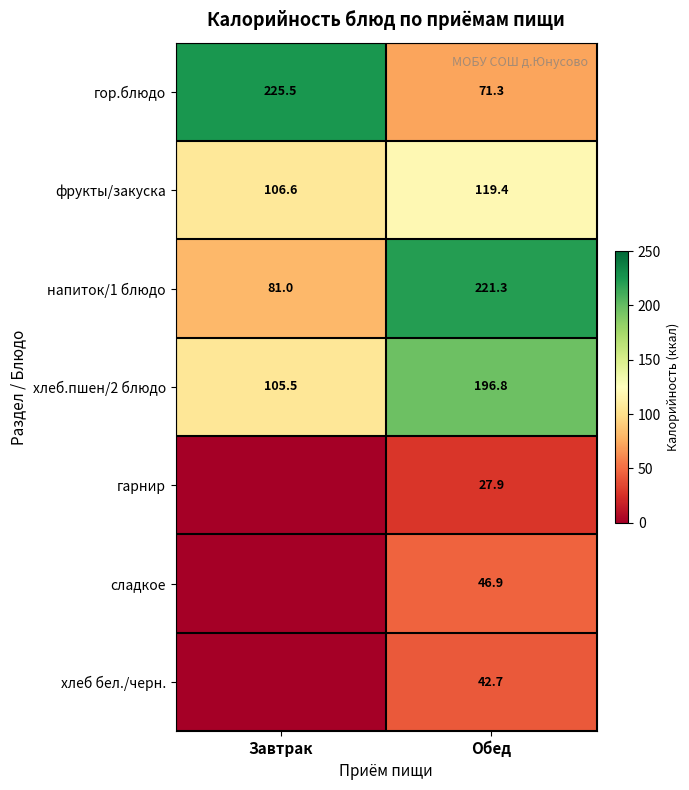

Is the value of гор.блюдо at Завтрак greater than the value of сладкое at Обед?

Yes